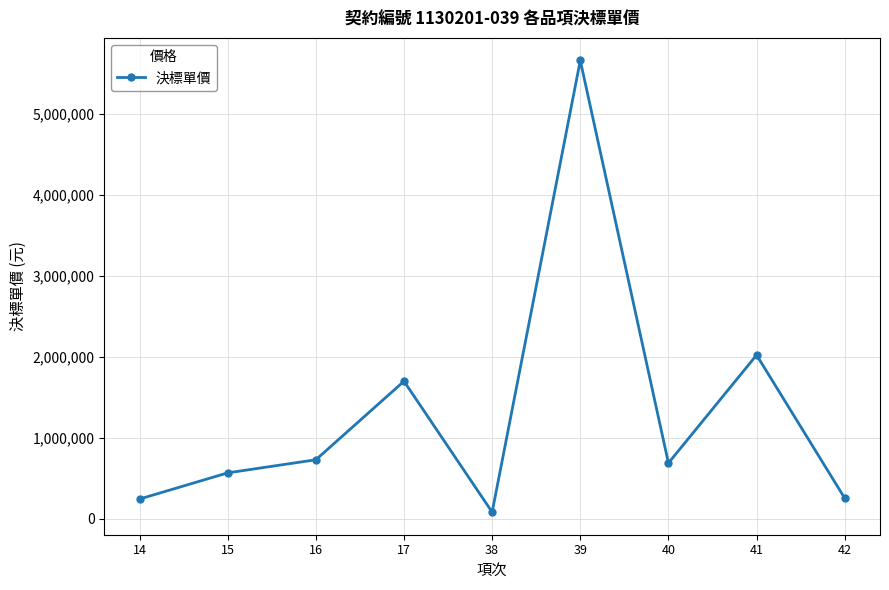

What is the sum of the values at 38 and 41?

2103125